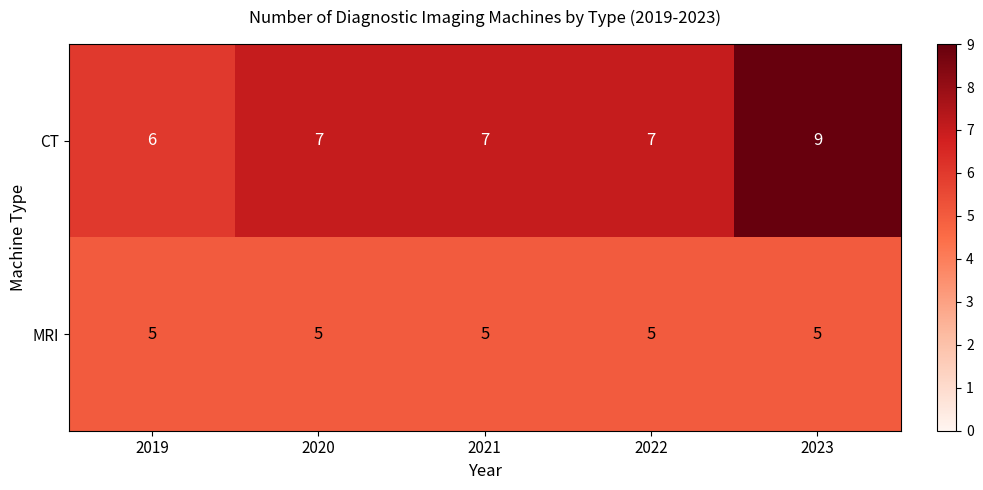

The value of MRI at 2022 is 5. True or false?

True